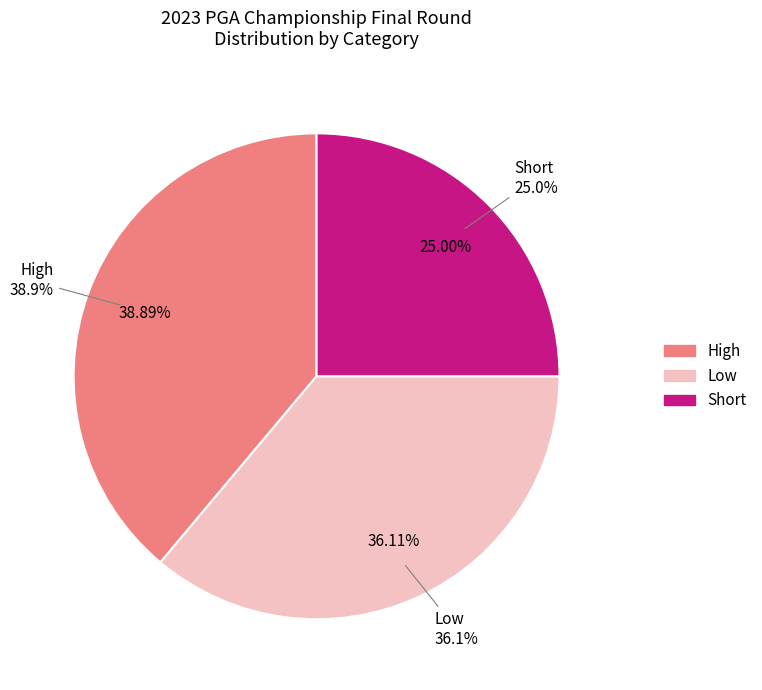

True or false: Low accounts for 25% of the total.

False